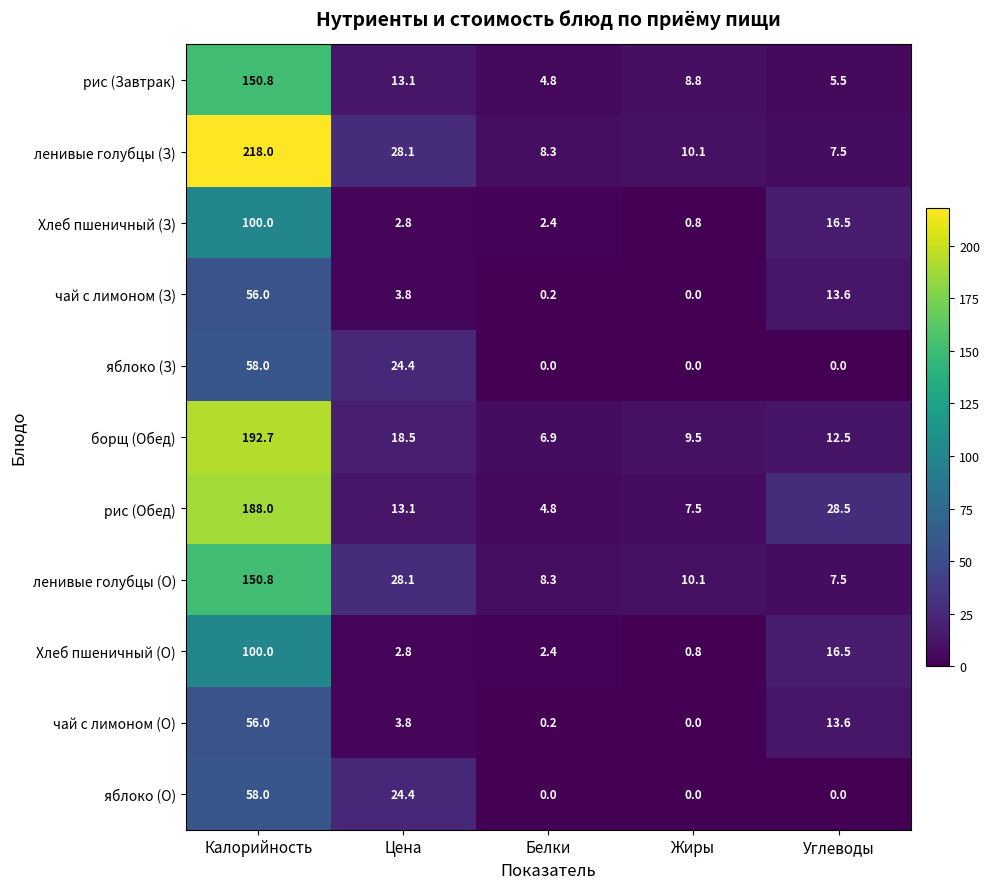

What is the sum of all чай с лимоном (З) values?

73.6